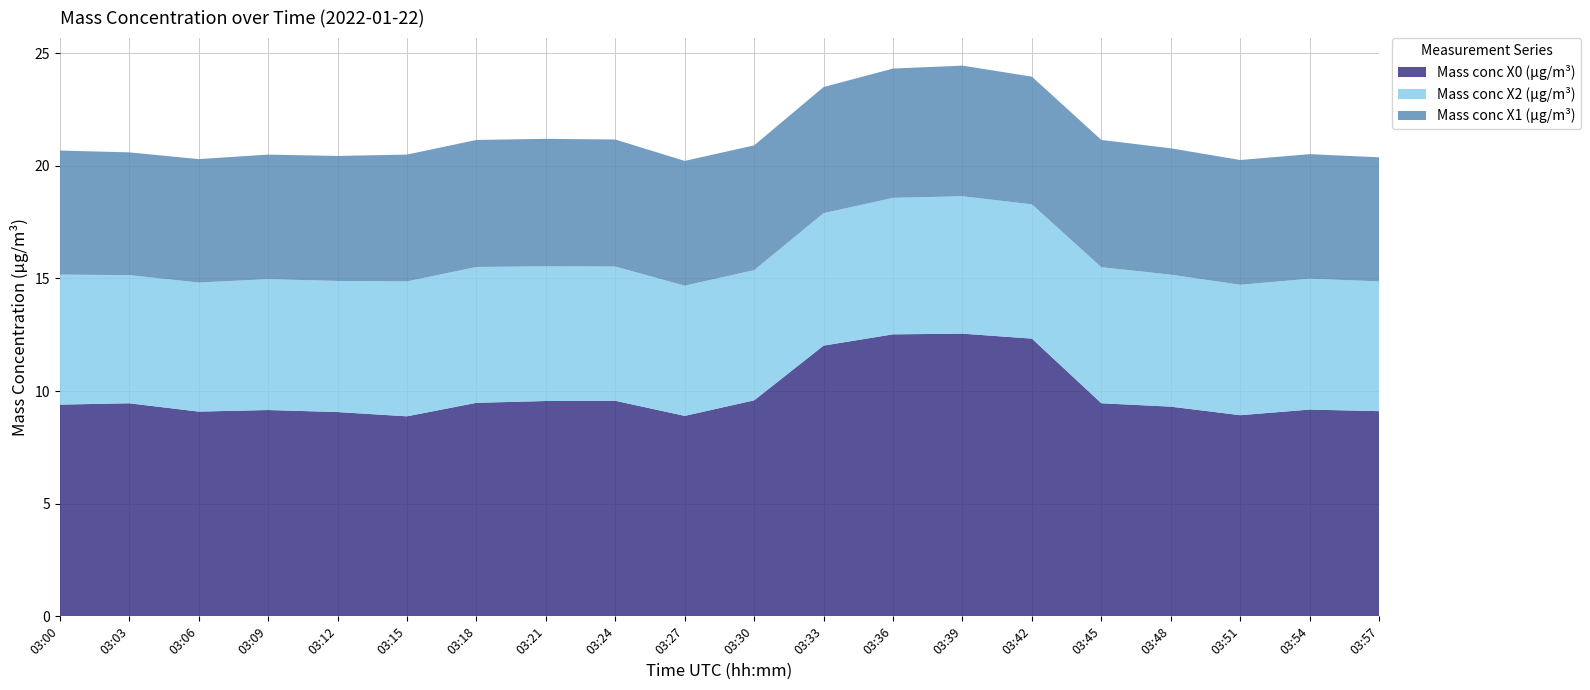

Reading right to left, list all the values displayed in this chart.

Mass conc X0 (μg/m³): 03:57=9.1	03:54=9.2	03:51=8.9	03:48=9.3	03:45=9.5	03:42=12.3	03:39=12.6	03:36=12.5	03:33=12.0	03:30=9.6	03:27=8.9	03:24=9.6	03:21=9.6	03:18=9.5	03:15=8.9	03:12=9.1	03:09=9.2	03:06=9.1	03:03=9.5	03:00=9.4
Mass conc X2 (μg/m³): 03:57=5.8	03:54=5.8	03:51=5.8	03:48=5.9	03:45=6.0	03:42=6.0	03:39=6.1	03:36=6.1	03:33=5.9	03:30=5.8	03:27=5.8	03:24=6.0	03:21=6.0	03:18=6.0	03:15=6.0	03:12=5.8	03:09=5.8	03:06=5.7	03:03=5.7	03:00=5.8
Mass conc X1 (μg/m³): 03:57=5.5	03:54=5.5	03:51=5.5	03:48=5.6	03:45=5.7	03:42=5.7	03:39=5.8	03:36=5.7	03:33=5.6	03:30=5.5	03:27=5.5	03:24=5.6	03:21=5.7	03:18=5.6	03:15=5.6	03:12=5.5	03:09=5.5	03:06=5.5	03:03=5.5	03:00=5.5